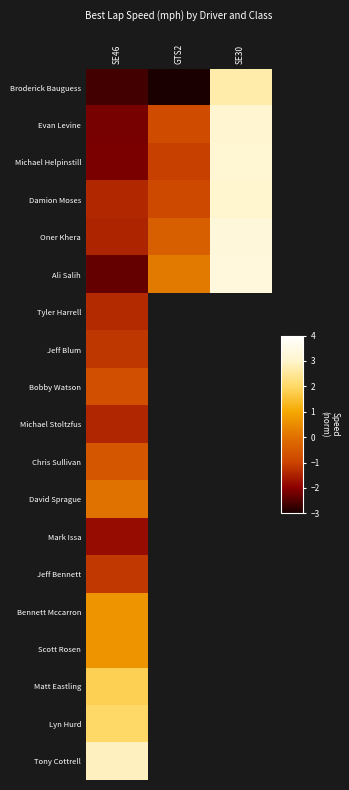

True or false: Ali Salih has a value of 0.2 at GTS2.

True